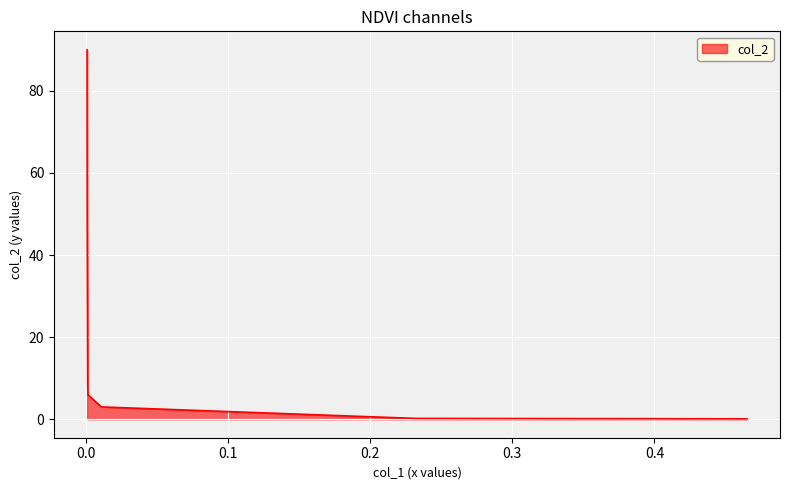

True or false: the data shows 3.1 at 0.2.

False